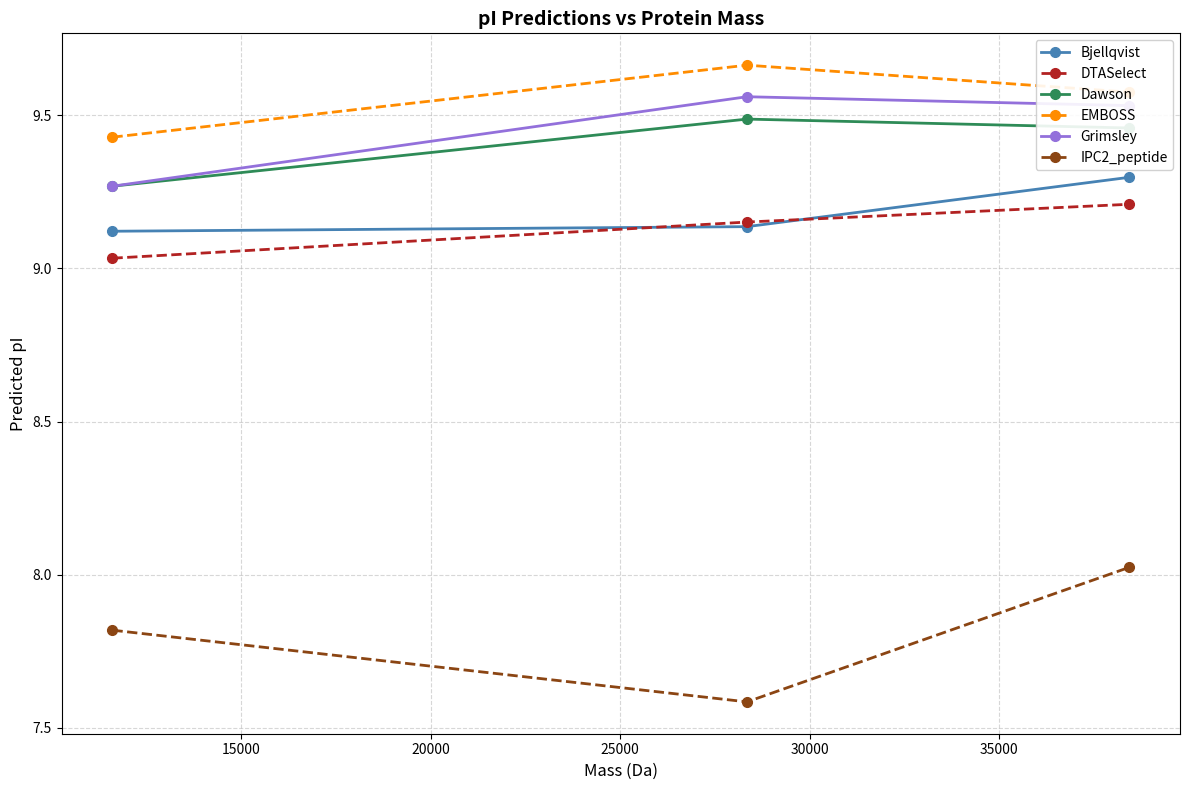

How many distinct data groups are displayed?

6